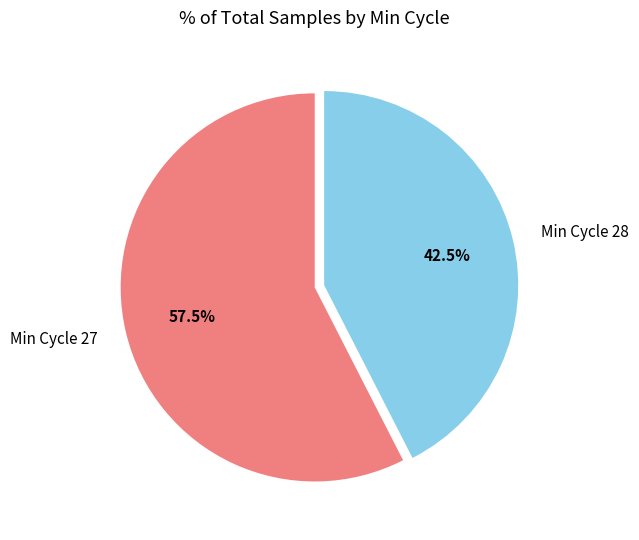

Rank the categories by value from lowest to highest.

Min Cycle 28, Min Cycle 27